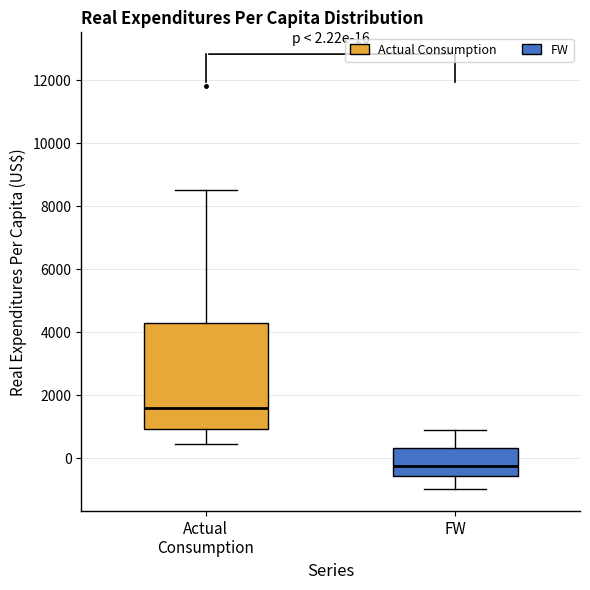

Which box's median line is the highest?

Actual Consumption